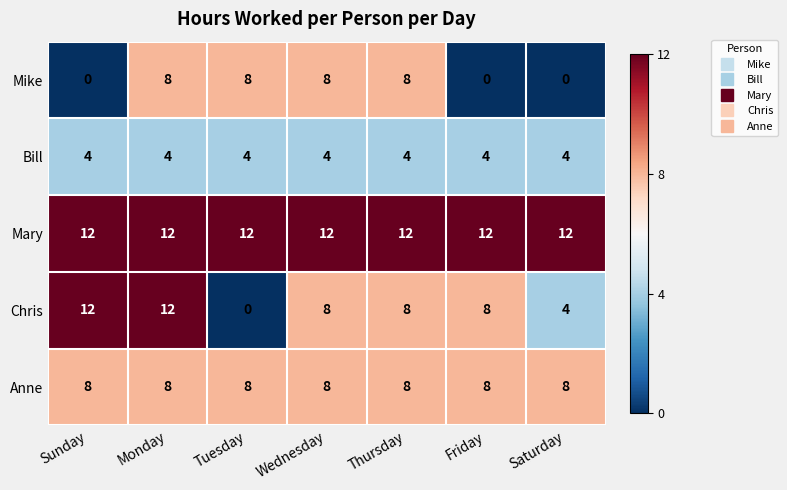

The value of Anne at Saturday is 8. True or false?

True